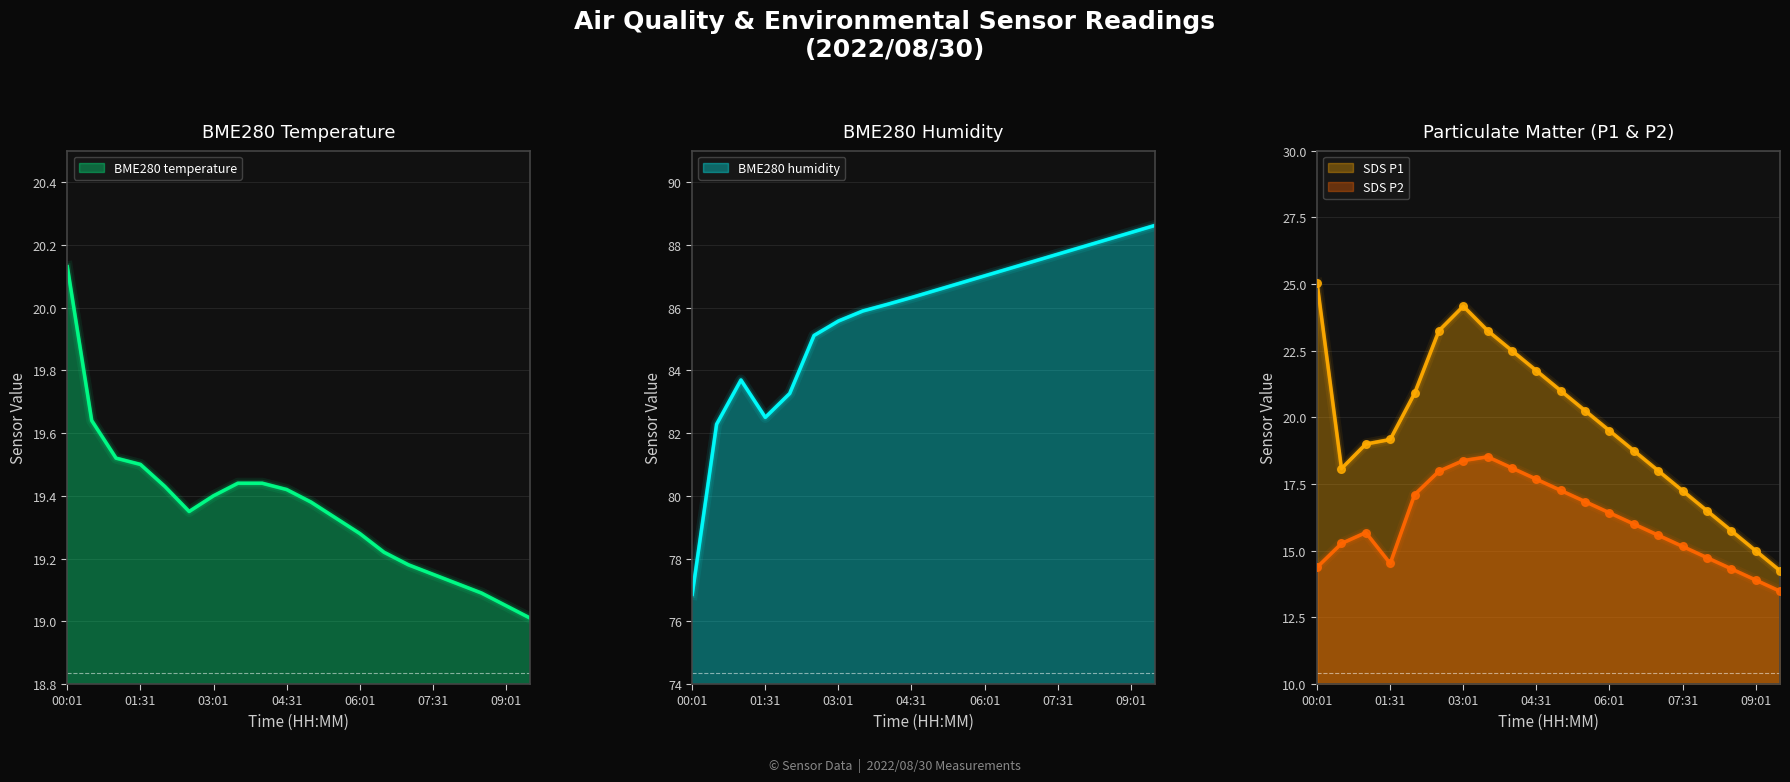

What is the total value across all series at 05:01?

144.2